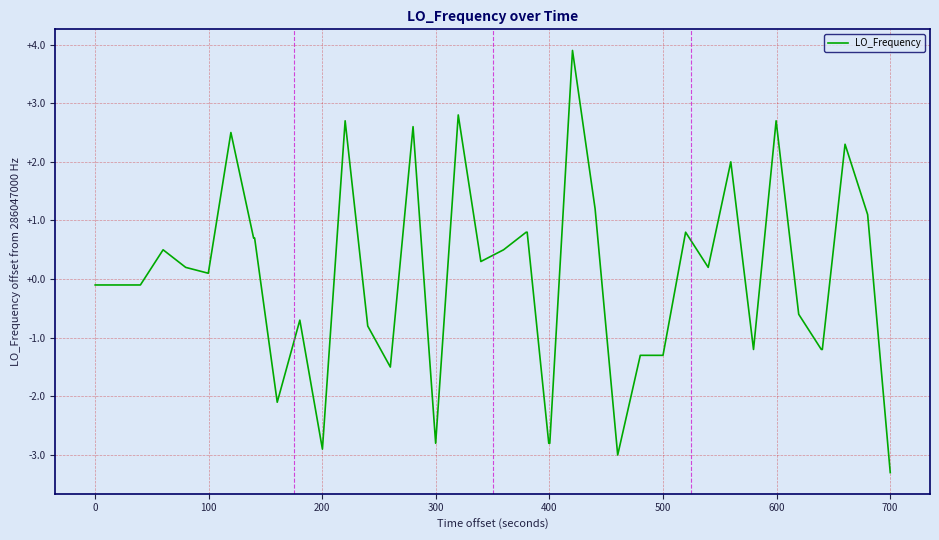

What is the smallest value displayed?

-3.3